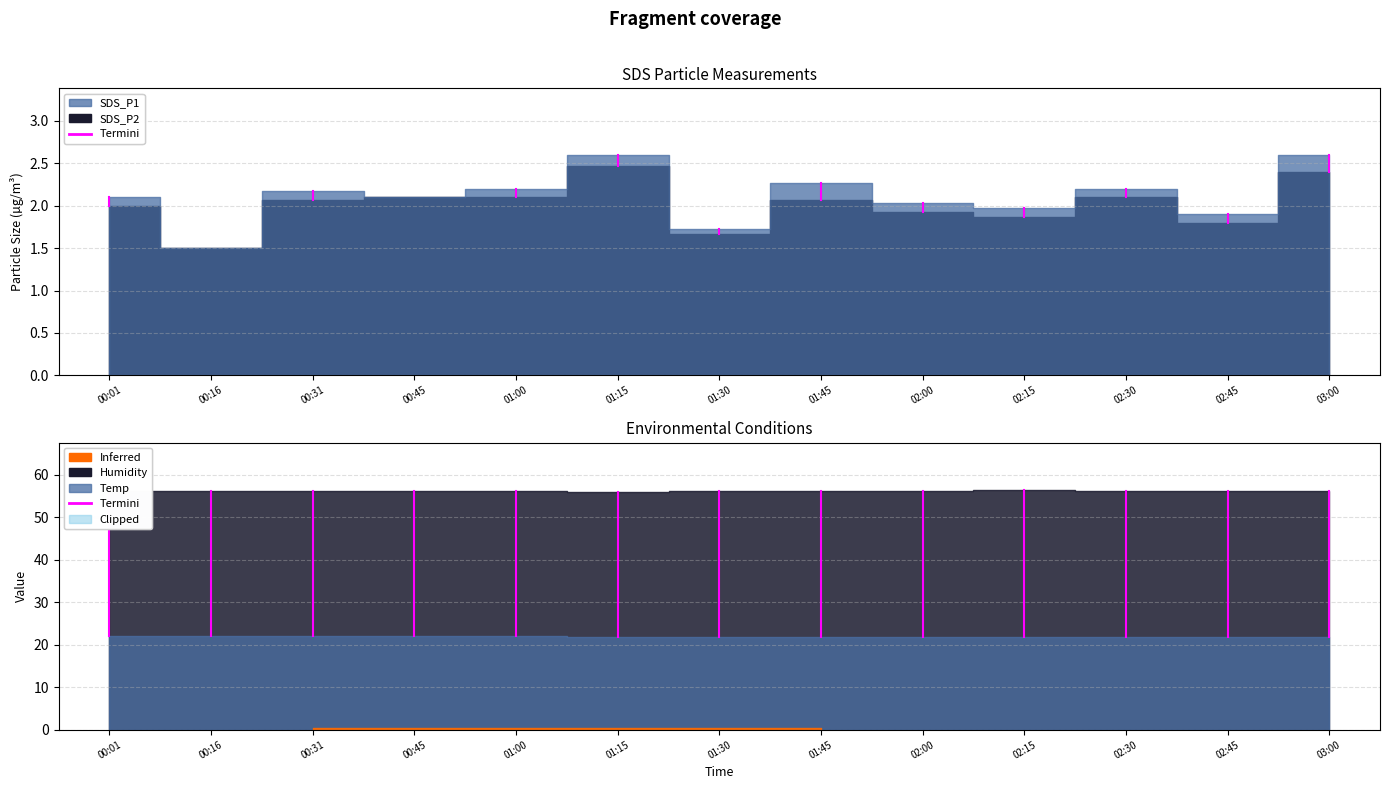

True or false: SDS_P1 and Temp cross at least once.

False